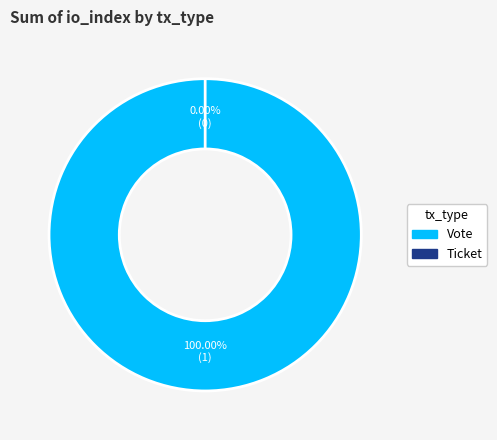

Is it true that Ticket is 0% of the pie?

True